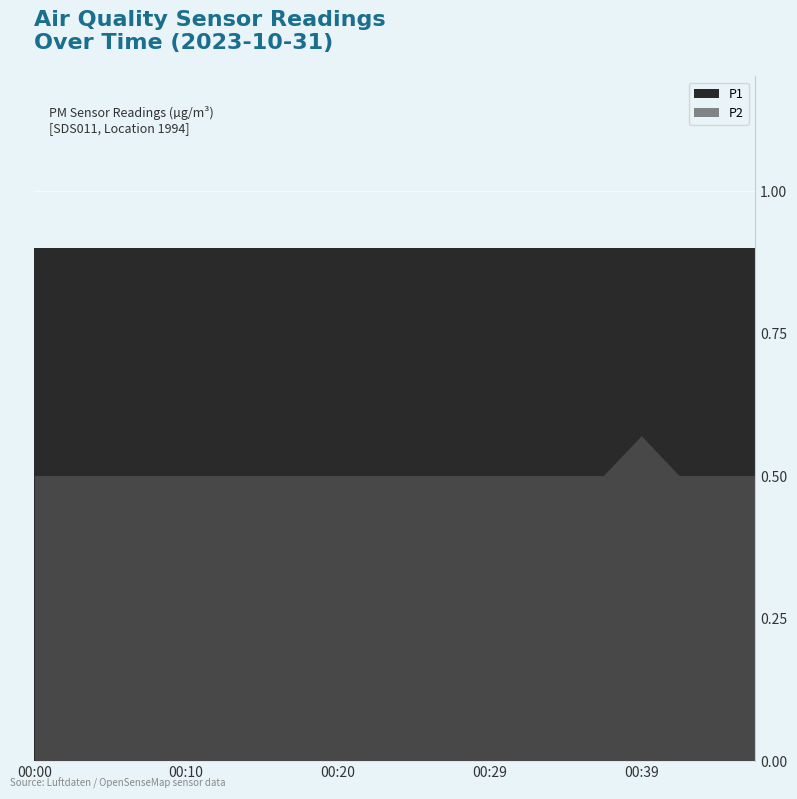

What are all the series names shown in the legend?

P1, P2